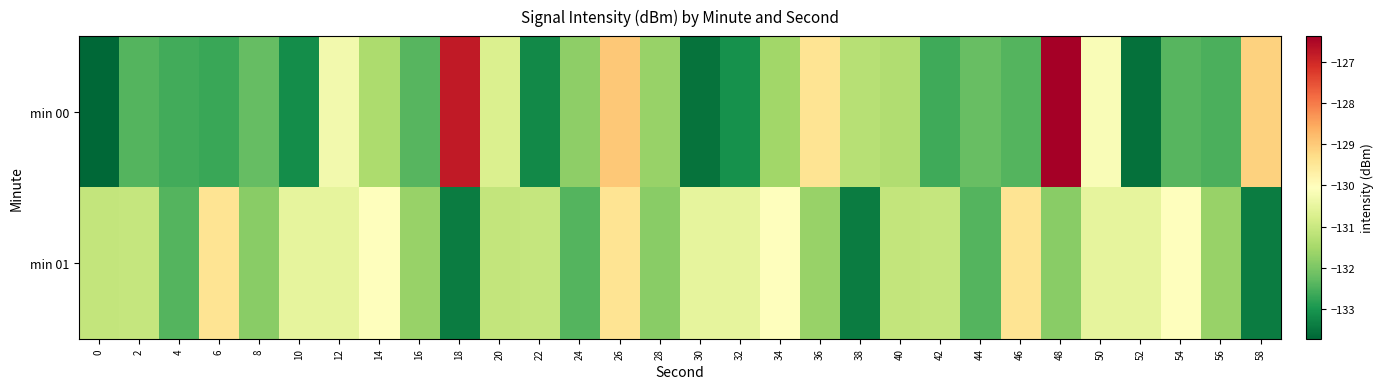

What is the total value across all series at 30?

-264.1